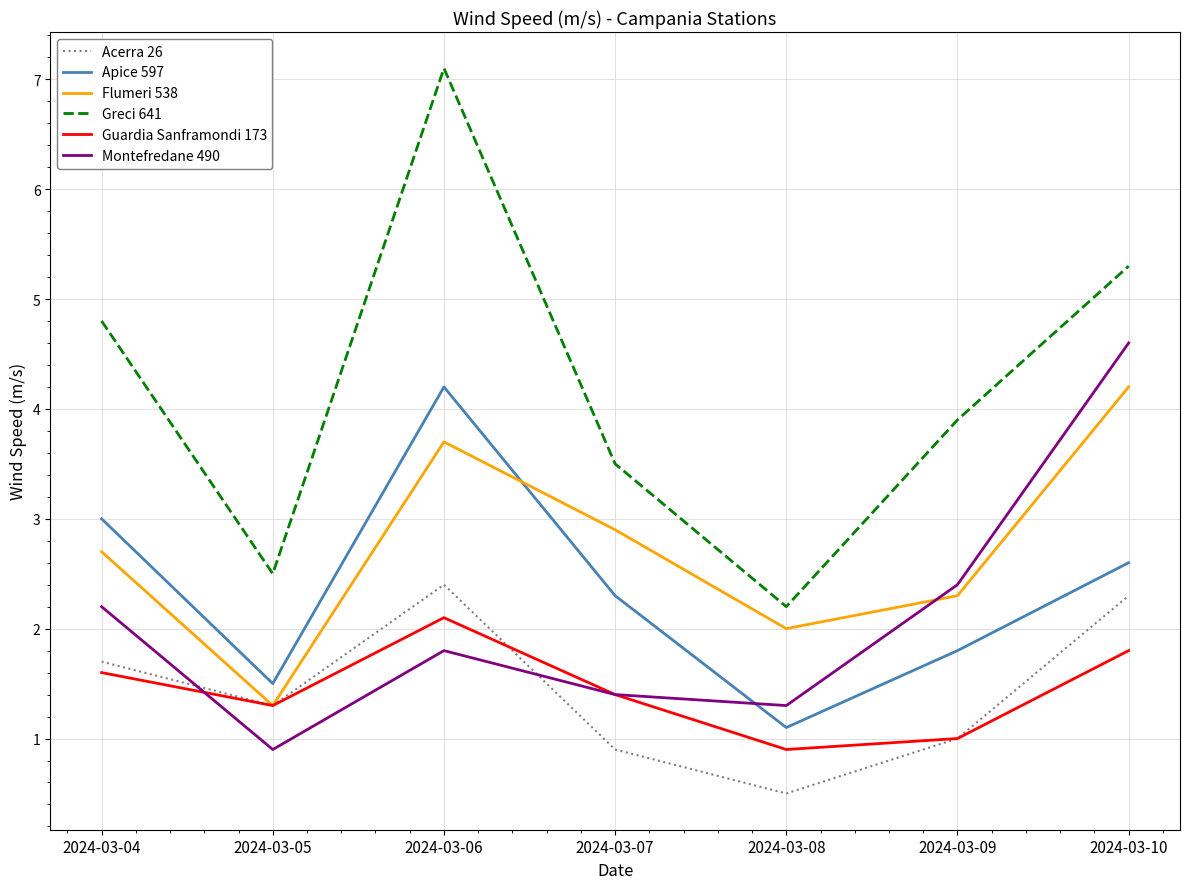

True or false: Guardia Sanframondi 173 has more than 2 interior local peaks.

False